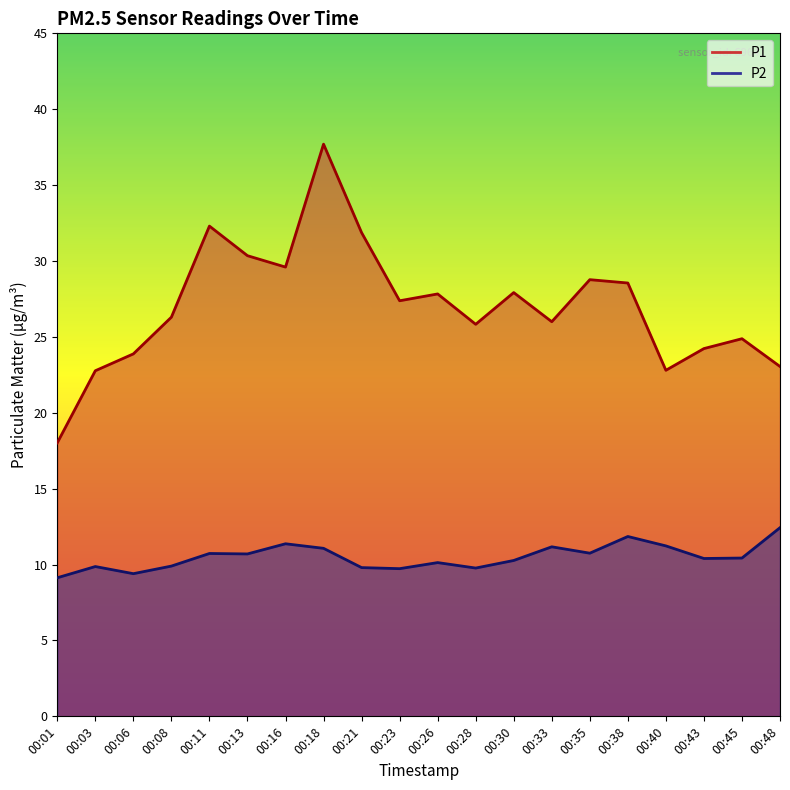

Rank the series by their average value, from highest to lowest.

P1, P2